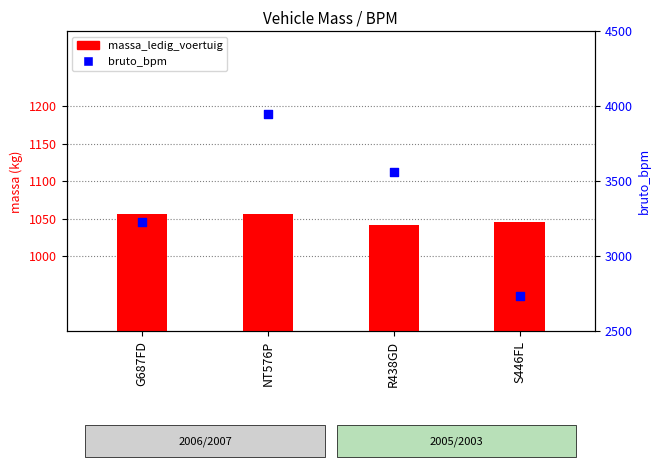

At how many categories does at least one series exceed 3263?

2